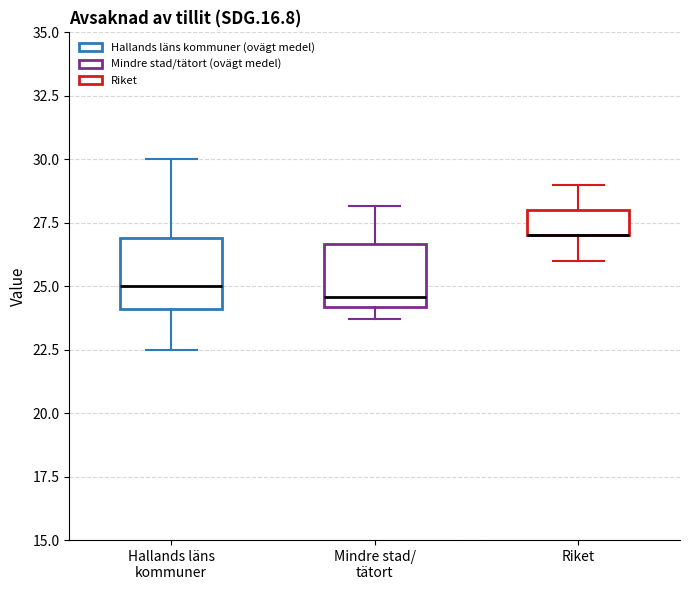

Reading left to right, read every box against the y-axis: the position of its median line, the range the box covers, and the ends of its whiskers. The values are not printed on the chart, so give them approximately, as read against the axis.

Hallands läns kommuner: median 25.0, box 24.0 to 27.0, whiskers 22.5 to 30.0
Mindre stad/ tätort: median 24.5, box 24.0 to 26.5, whiskers 23.5 to 28.0
Riket: median 27.0 (drawn on the box's lower edge), box 27.0 to 28.0, whiskers 26.0 to 29.0